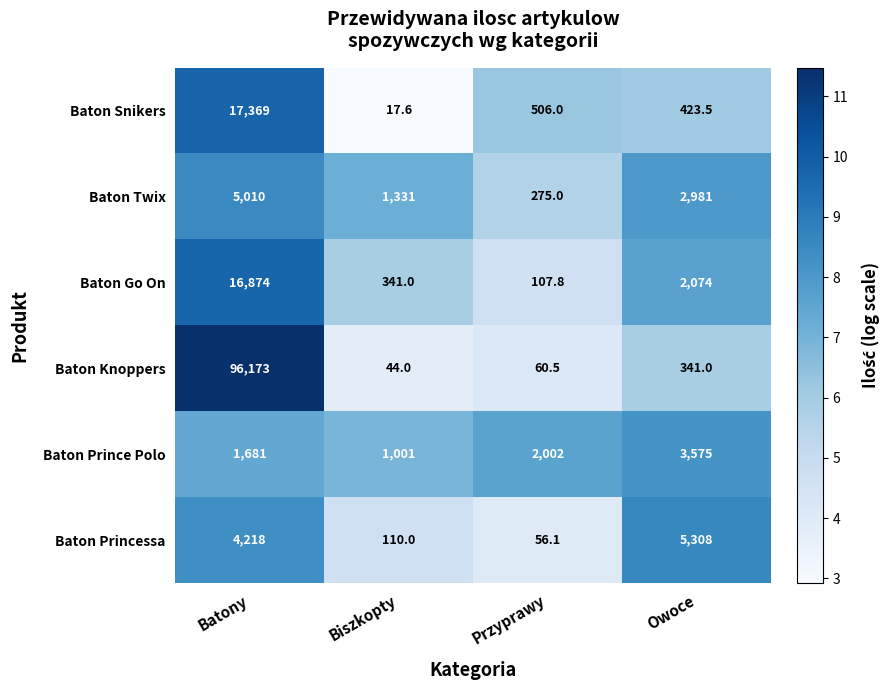

Read the Baton Twix value at Przyprawy.

275.0